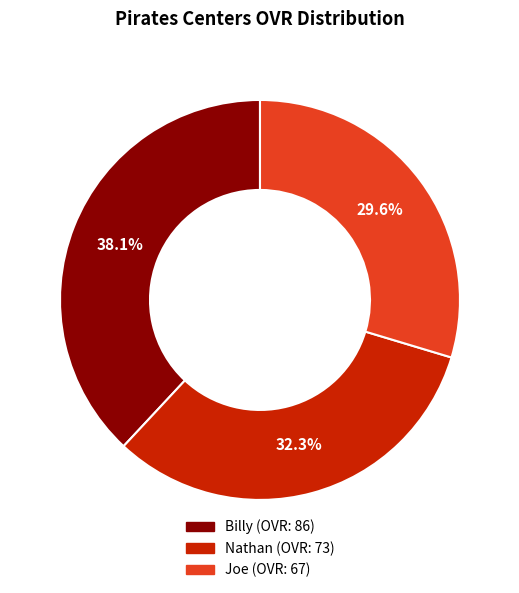

Count the number of slices in the pie.

3